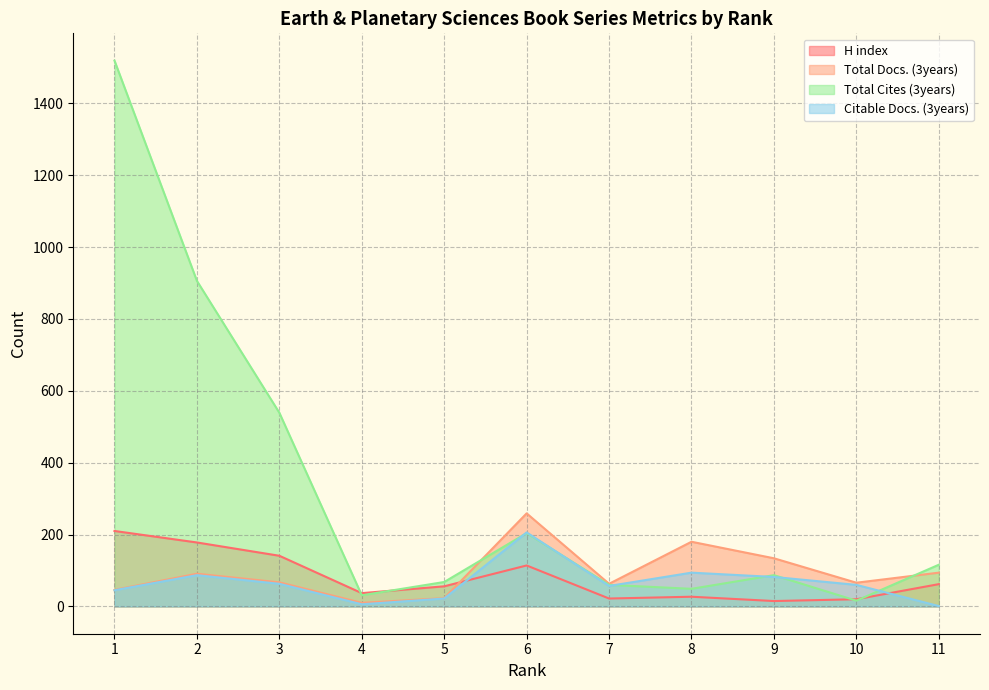

How many series are shown in this chart?

4